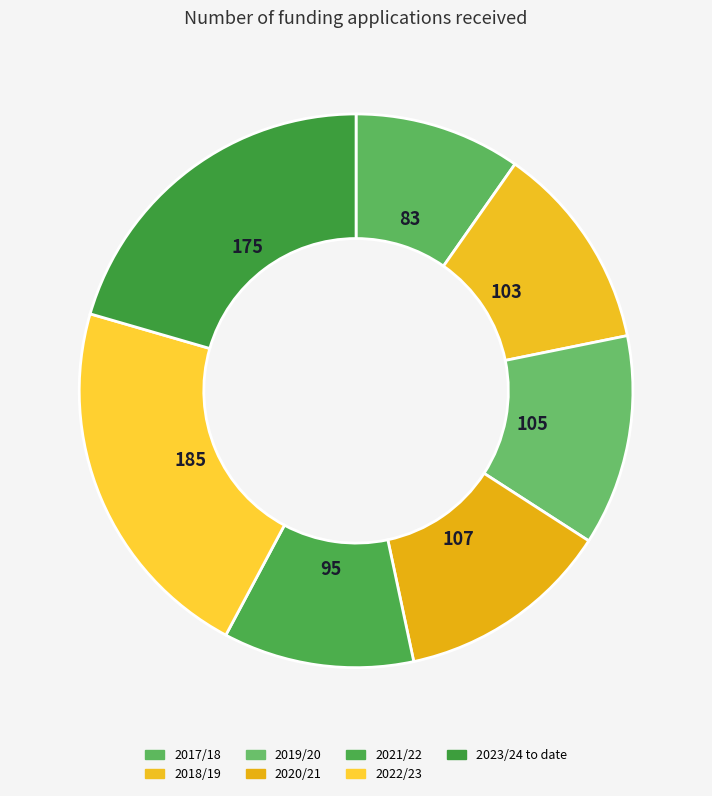

To the nearest percent, what percentage of the pie is 2018/19?

12%